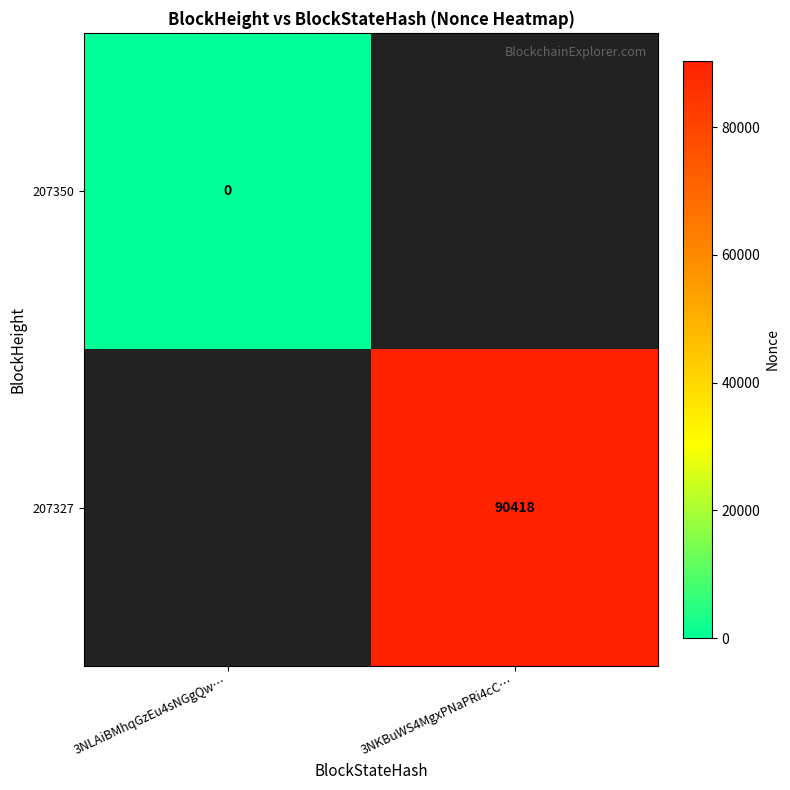

The value of 207327 at 3NKBuWS4MgxPNaPRi4cC… is 90418. True or false?

True